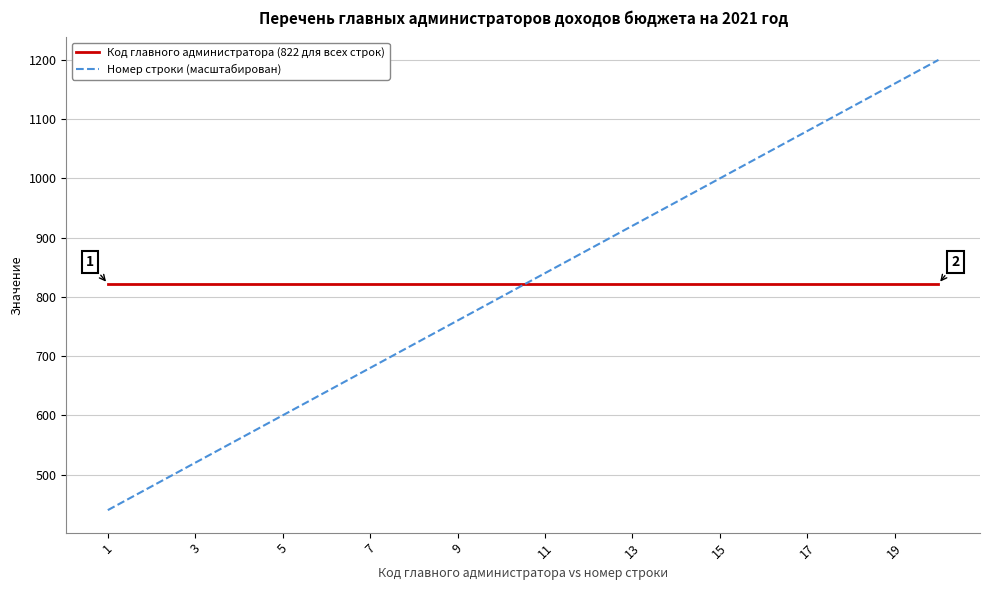

Count the number of data series in this chart.

2